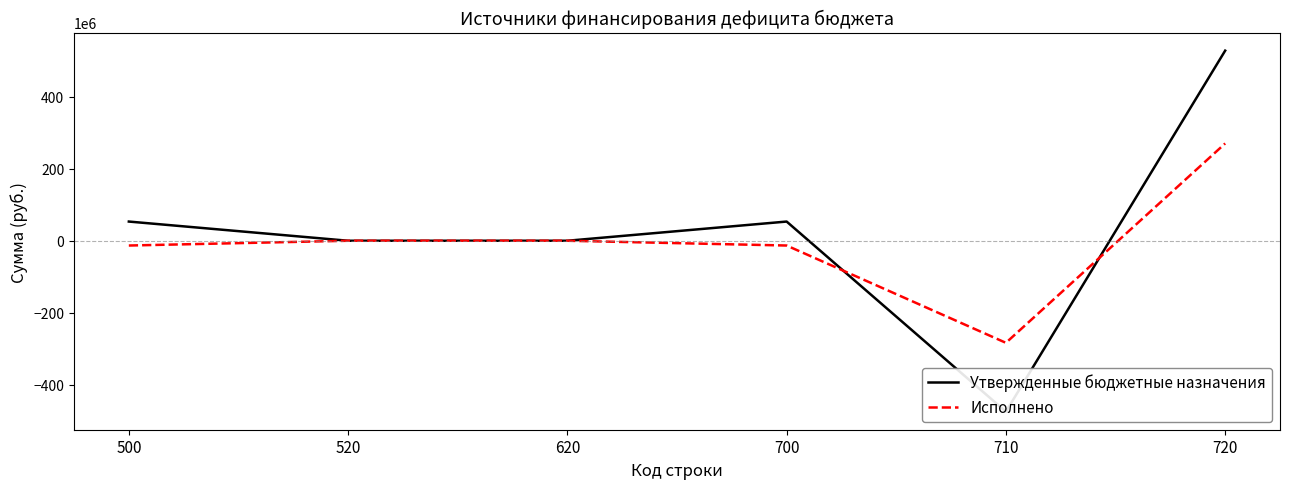

Is it true that Утвержденные бюджетные назначения equals 53360753.8 at 500?

True